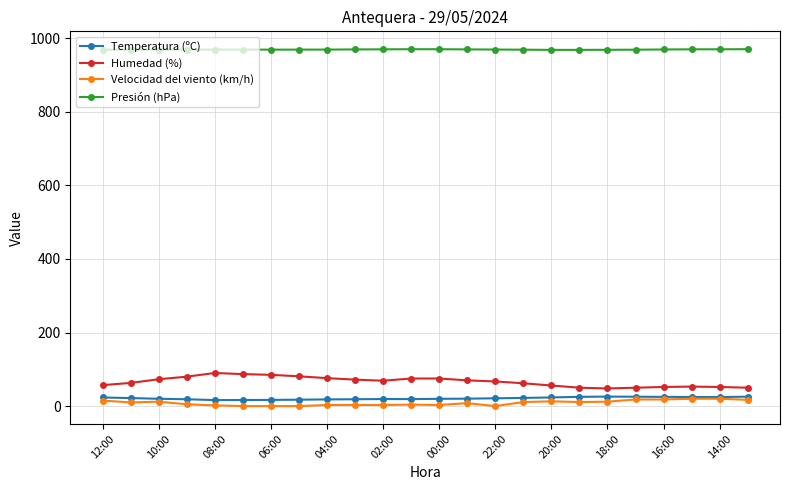

True or false: Temperatura (ºC) and Humedad (%) cross at least once.

False